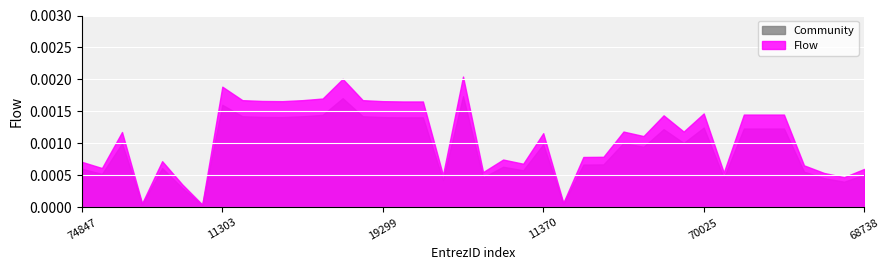

List the series in order of their peak value, lowest first.

Community, Flow